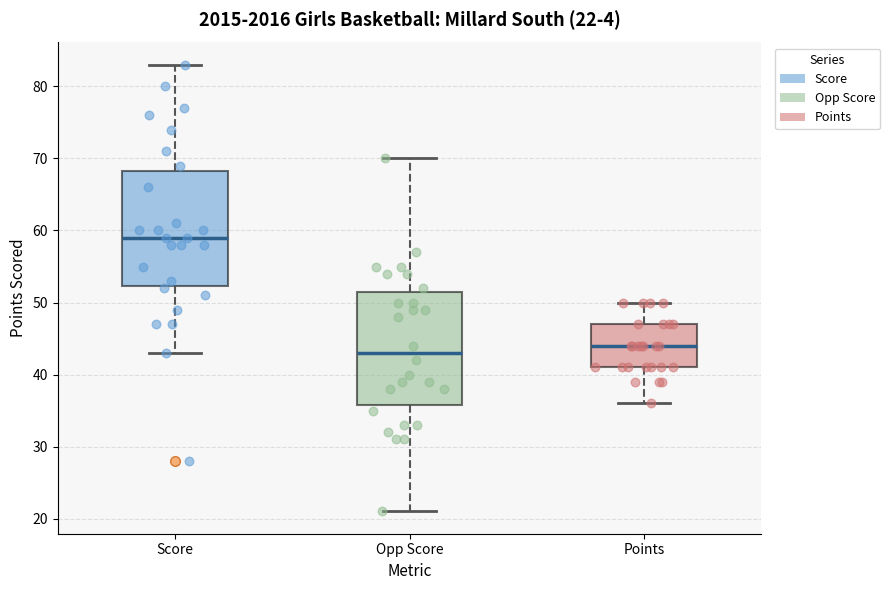

Which box's median line is the lowest?

Opp Score